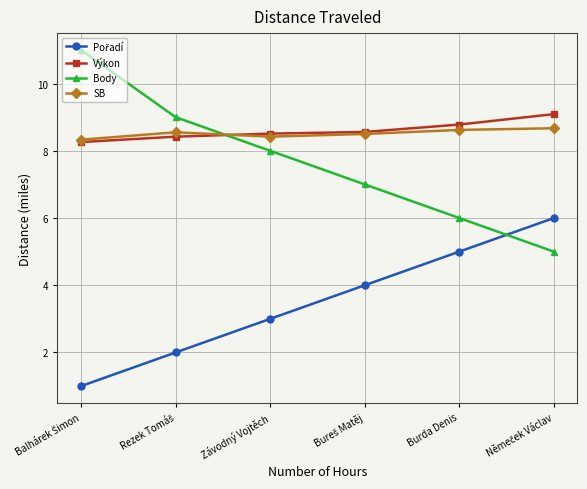

In SB, how many points are higher than both neighbors (excluding endpoints)?

1